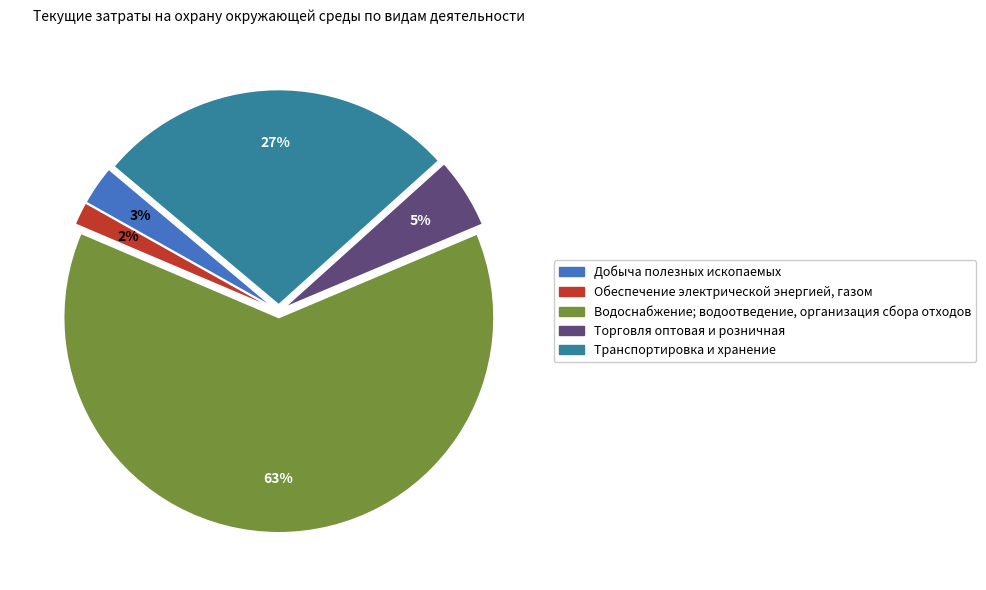

The Торговля оптовая и розничная slice represents 1% of the pie. True or false?

False